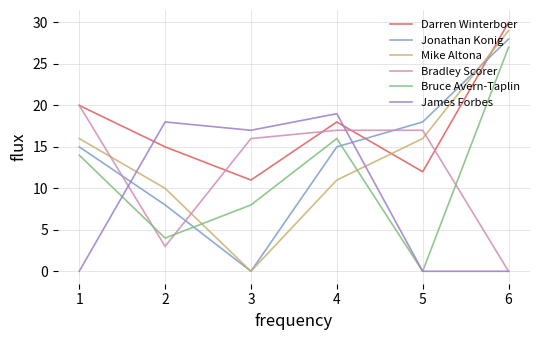

Does the chart have visible grid lines?

Yes